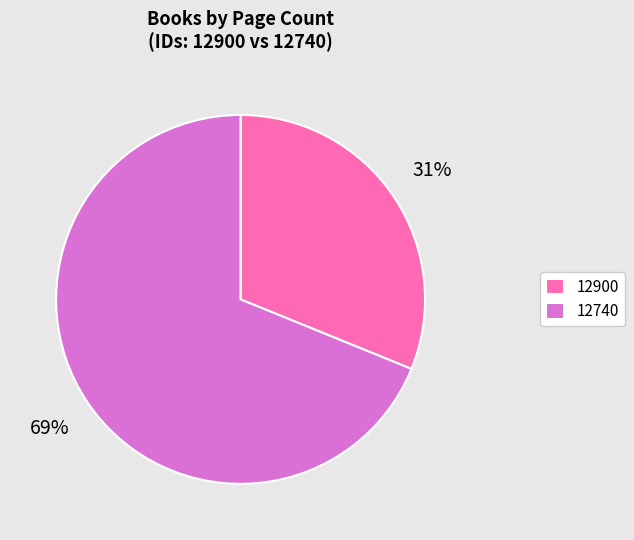

Combined, do 12900 and 12740 account for over 50%?

Yes